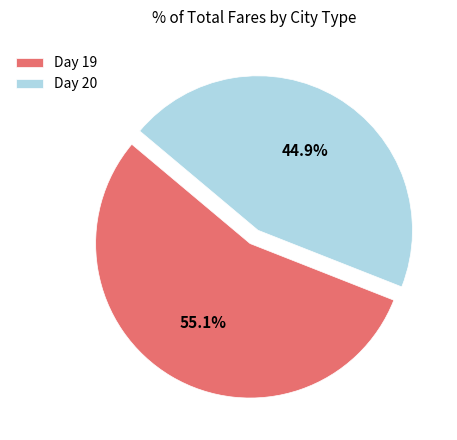

Does Day 20 represent more than half of the total?

No